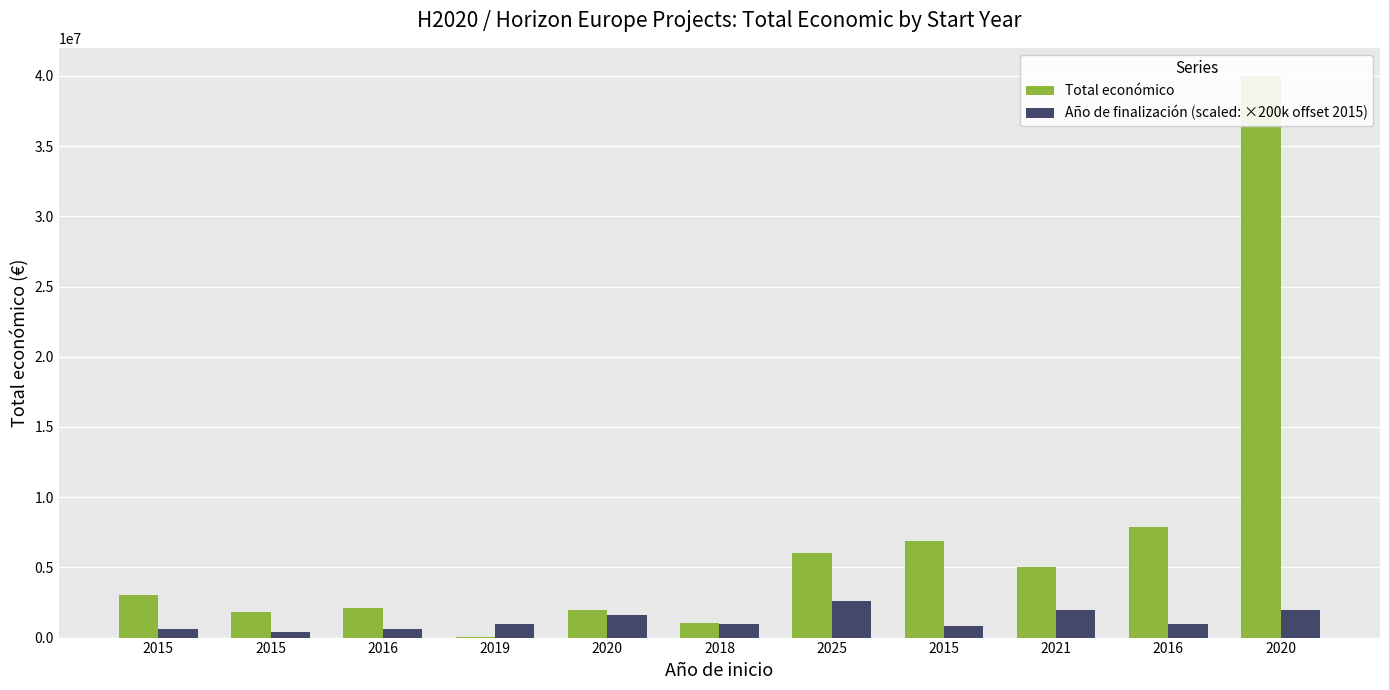

What is the sum of all Año de finalización (scaled: ×200k offset 2015) values?

13600000